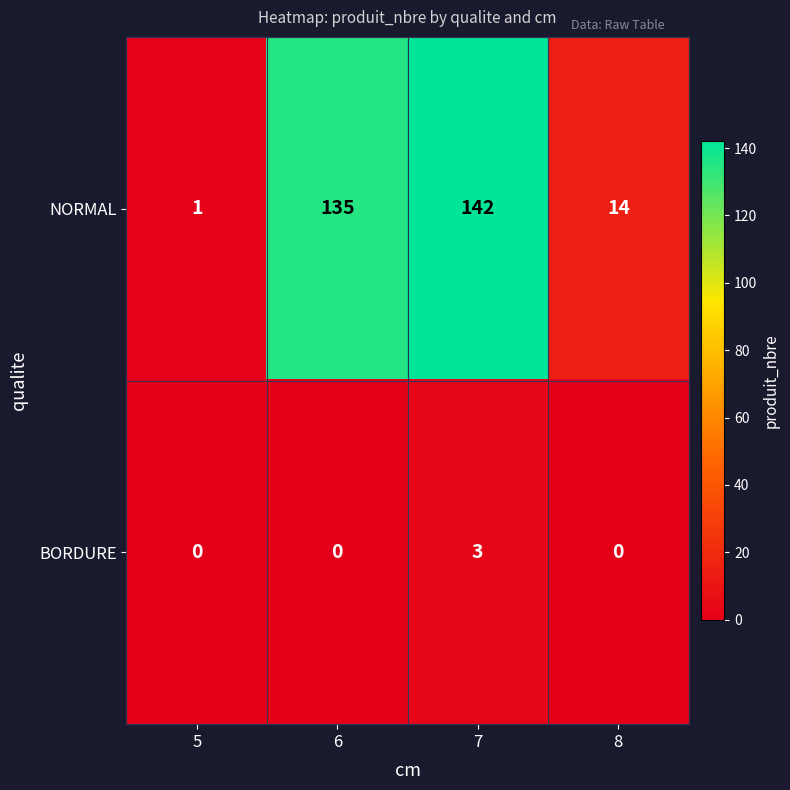

Reading right to left, transcribe all the data shown in this chart.

NORMAL: 8=14	7=142	6=135	5=1
BORDURE: 8=0	7=3	6=0	5=0